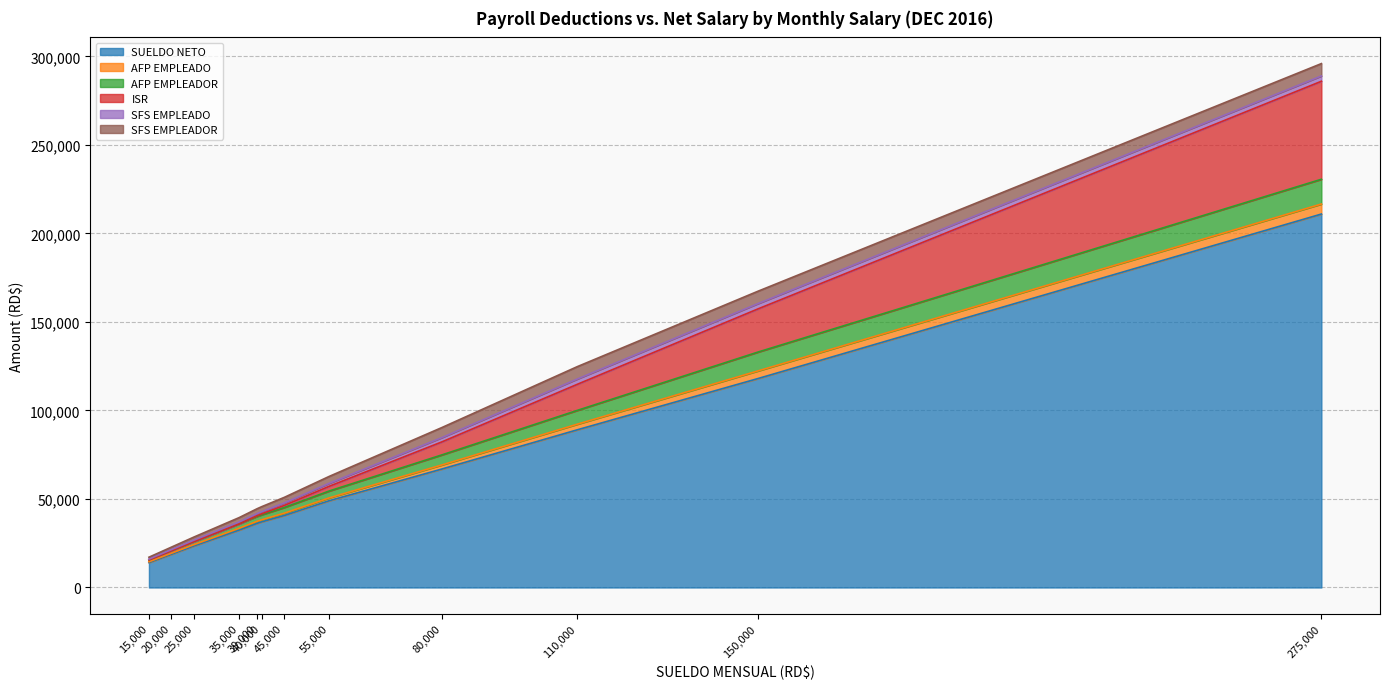

What is the lowest value of the AFP EMPLEADO series?

430.5